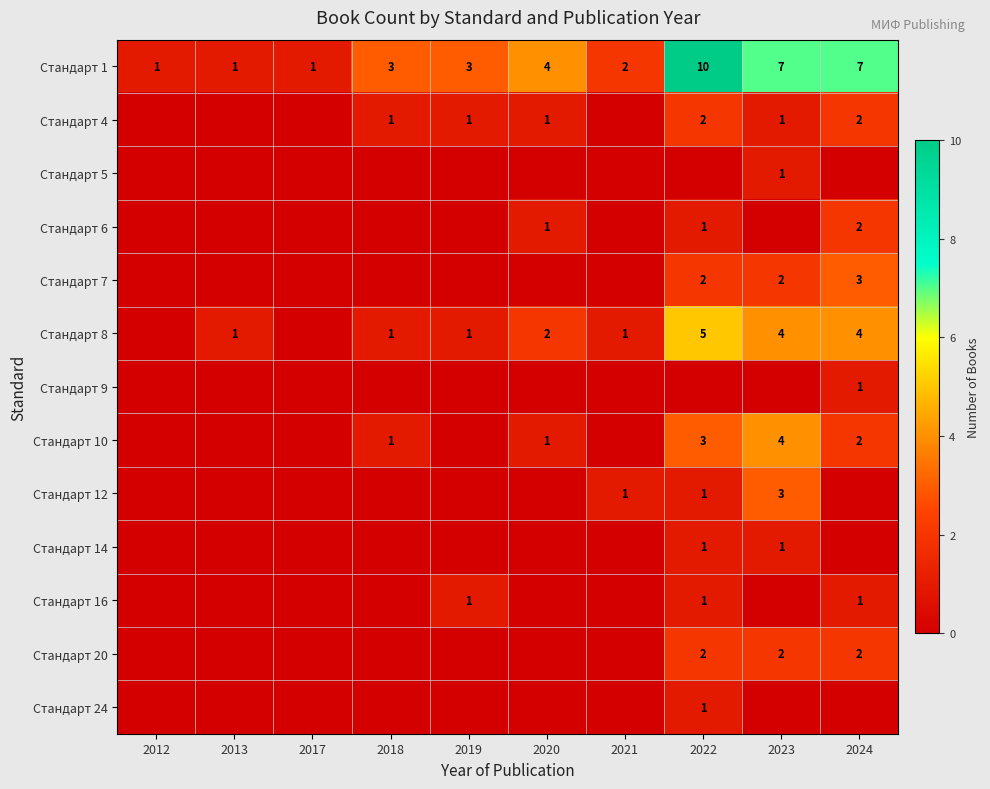

Is the value of Стандарт 7 at 2022 greater than the value of Стандарт 1 at 2020?

No